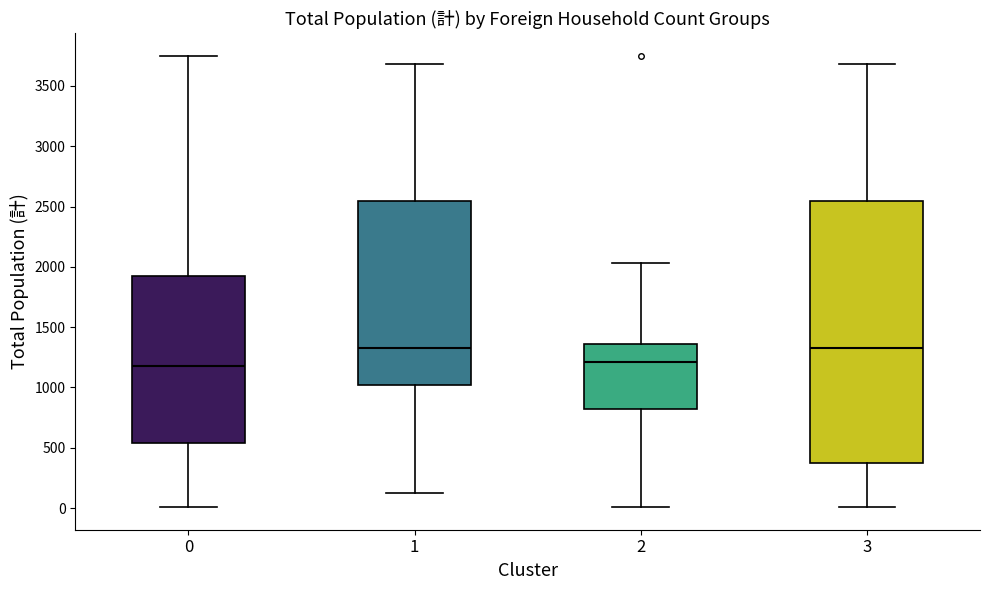

Reading left to right, read every box against the y-axis: the position of its median line, the range the box covers, and the ends of its whiskers. The values are not printed on the chart, so give them approximately, as read against the axis.

0: median 1200, box 550 to 1950, whiskers 0 to 3750
1: median 1350, box 1000 to 2550, whiskers 150 to 3700
2: median 1200, box 800 to 1350, whiskers 0 to 2050
3: median 1350, box 400 to 2550, whiskers 0 to 3700